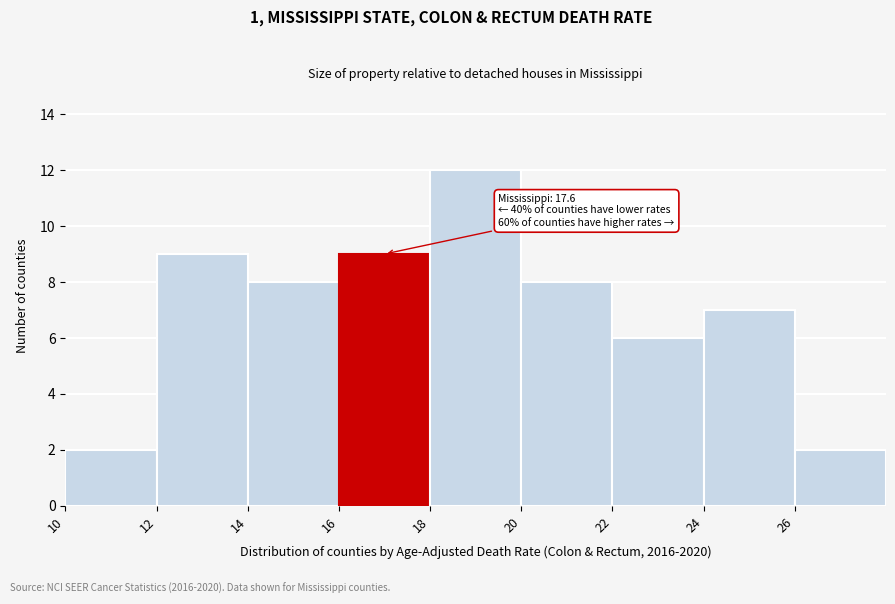

Which range on the x-axis has the tallest bar?

18 to 20